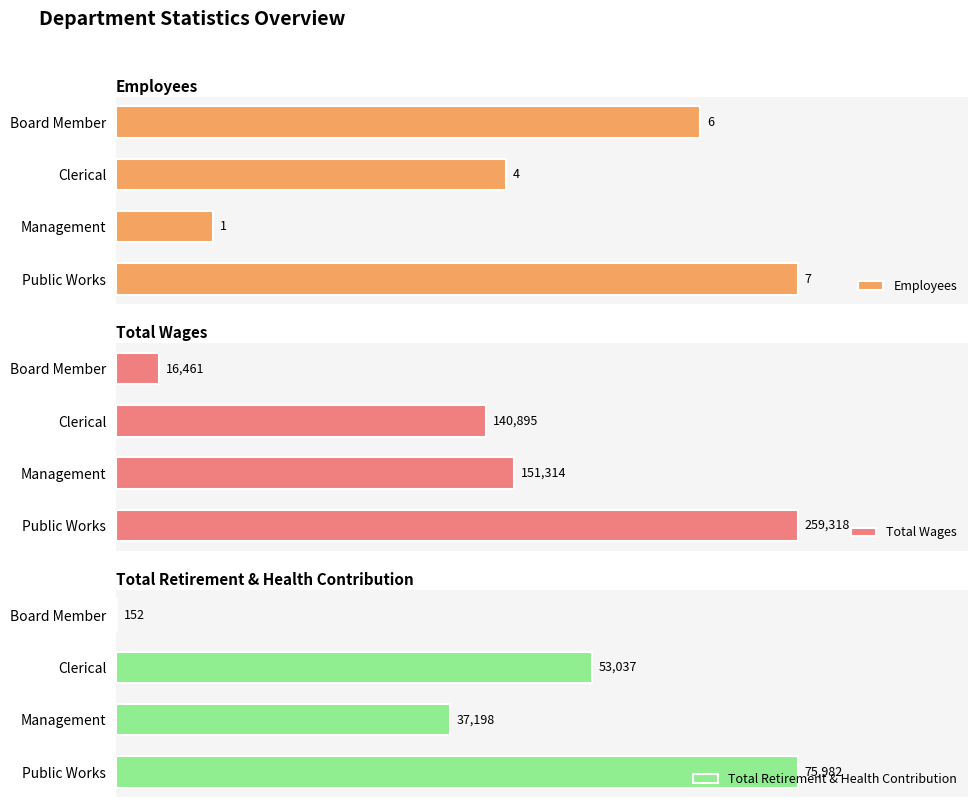

Reading left to right, list all the values displayed in this chart.

Employees: 7	1	4	6
Total Wages: 259318	151314	140895	16461
Total Retirement & Health Contribution: 75982	37198	53037	152